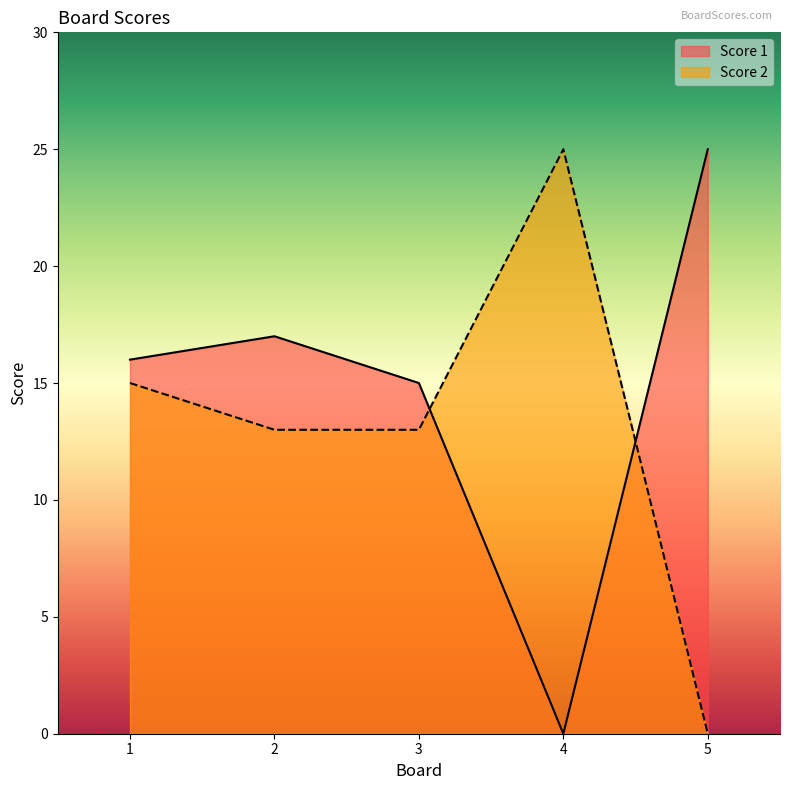

True or false: Score 2 has a value of 36 at 4.

False